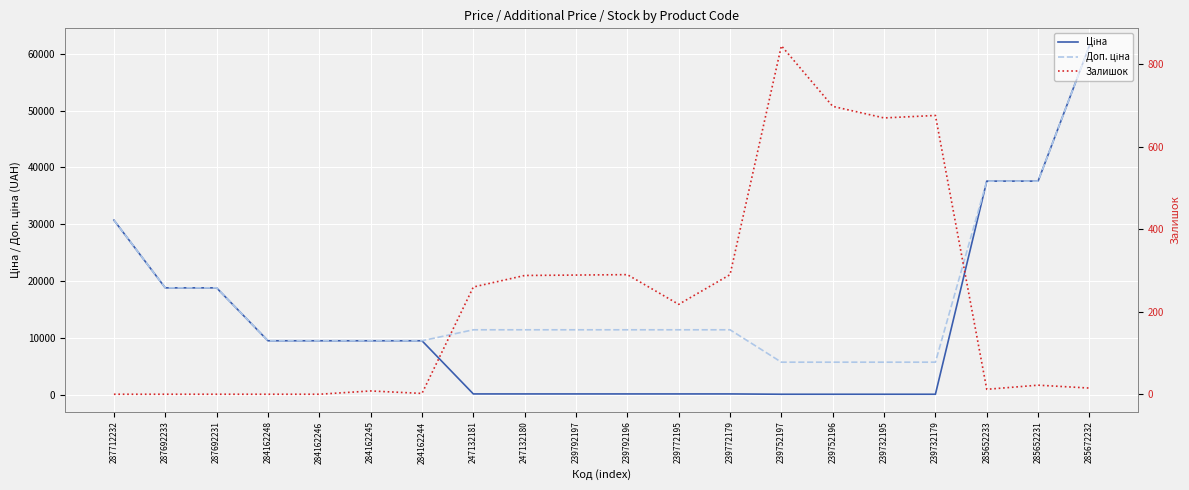

What is the average value of the Доп. ціна series?

16706.6